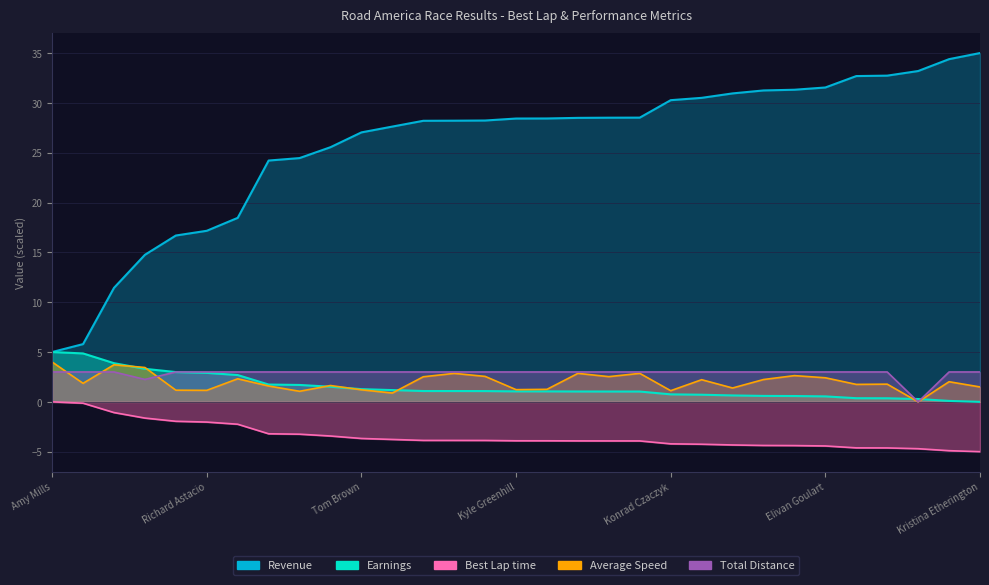

What is the average value of the Total Distance series?

2.9